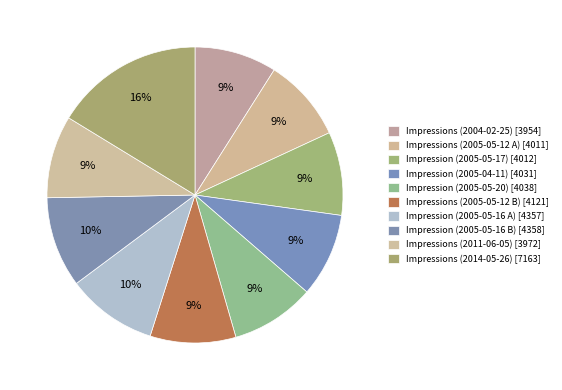

Which has a higher value, Impression (2005-05-20) or Impression (2005-05-17)?

Impression (2005-05-20)